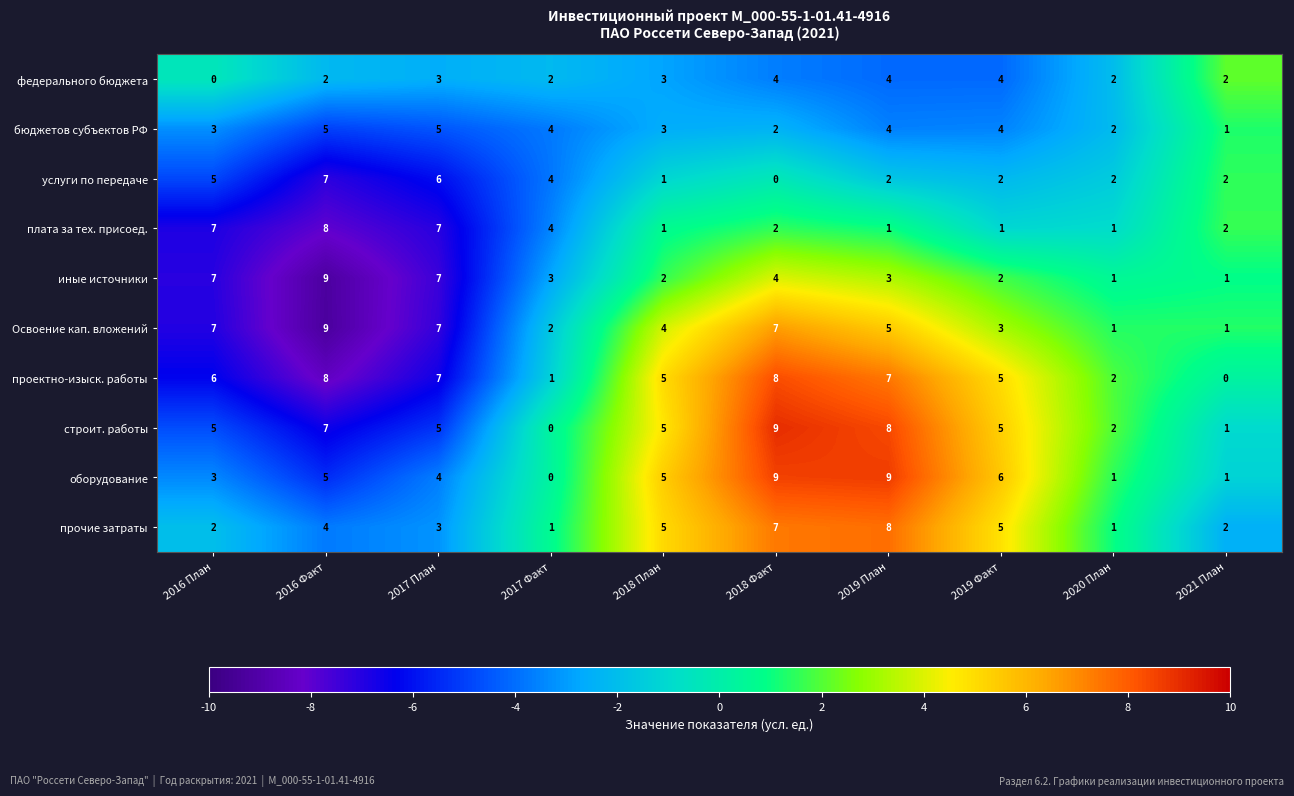

How many values in the прочие затраты series are below 4?

5